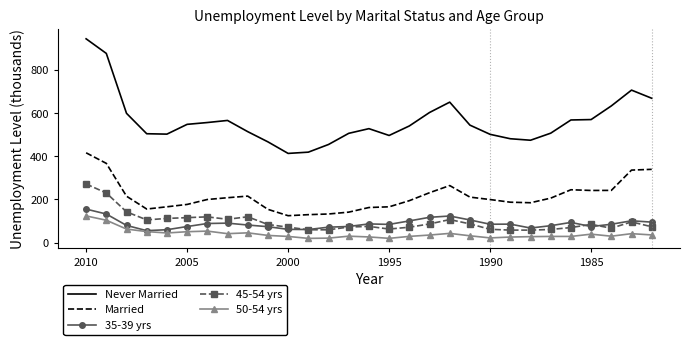

Which series has the largest total across all categories?

Never Married